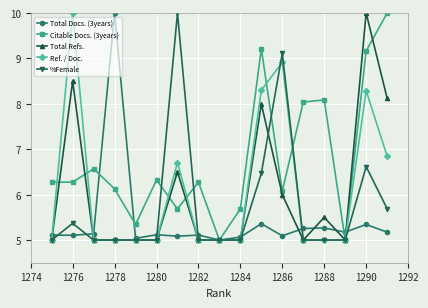

What is the value of the Citable Docs. (3years) point at the 6th from the left?

6.3